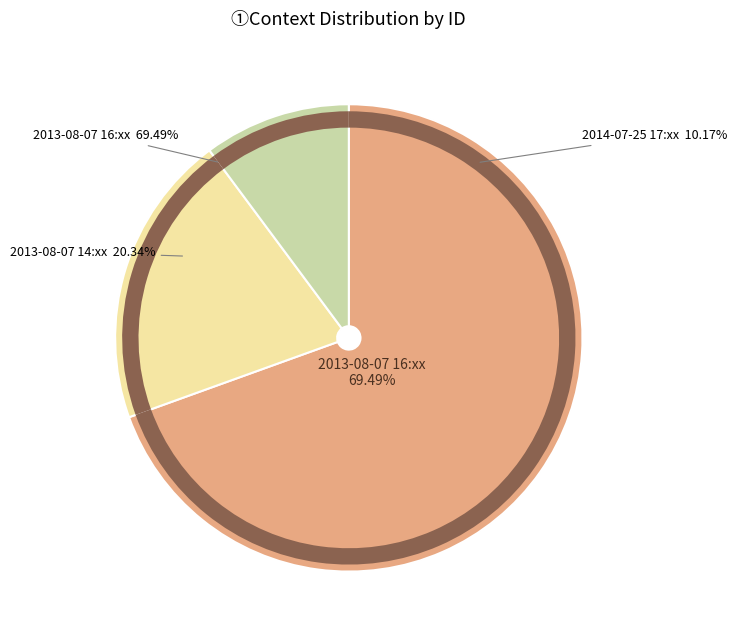

Approximately how many times larger is the value at 2013-08-07 16:54:23 compared to 2013-08-07 16:52:44?

1.0